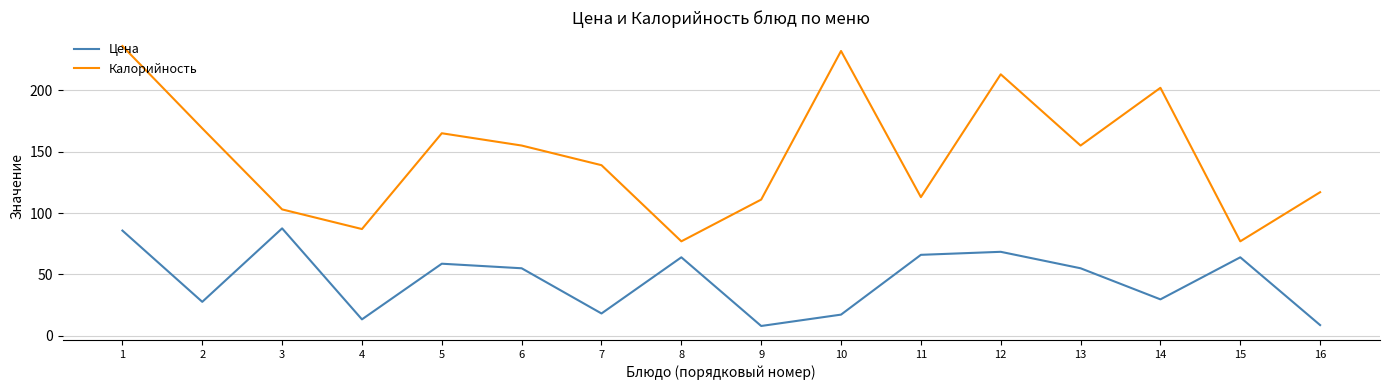

True or false: Цена has more than 0 points higher than both neighbors.

True